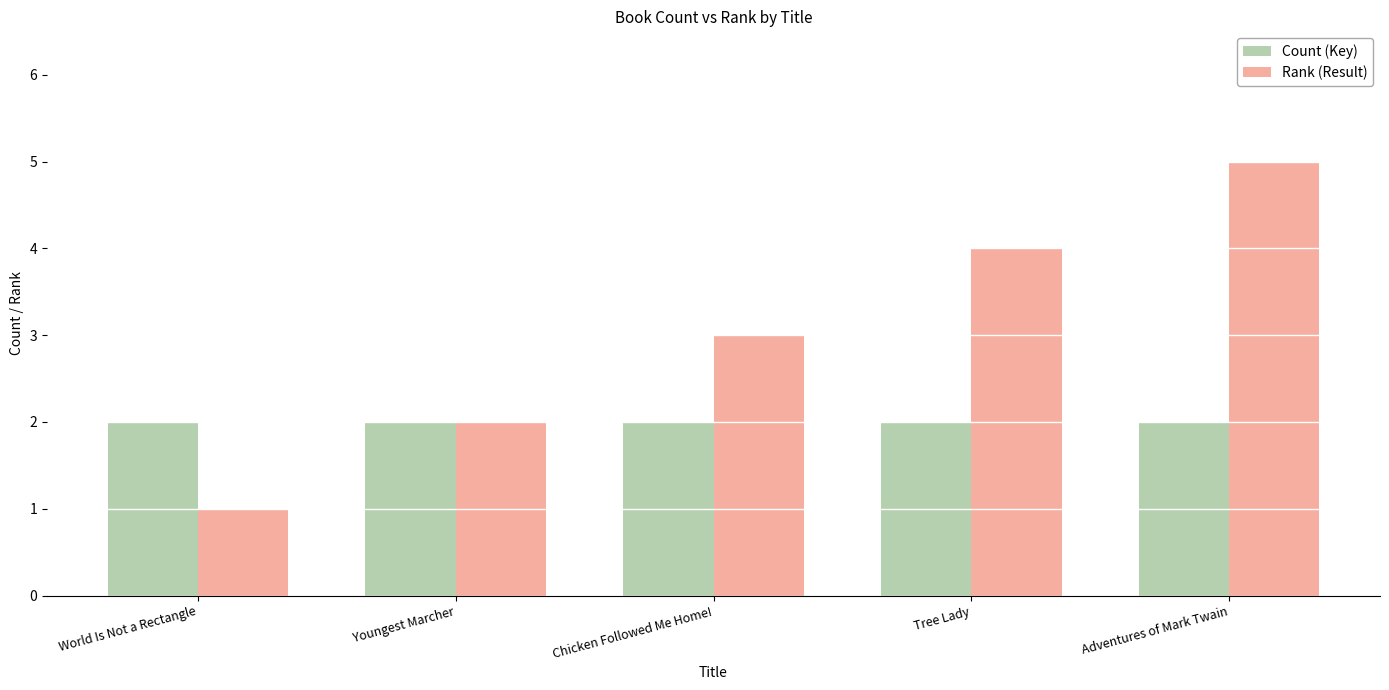

Reading left to right, extract all data points from this chart.

Count (Key): World Is Not a Rectangle=2	Youngest Marcher=2	Chicken Followed Me Home!=2	Tree Lady=2	Adventures of Mark Twain=2
Rank (Result): World Is Not a Rectangle=1	Youngest Marcher=2	Chicken Followed Me Home!=3	Tree Lady=4	Adventures of Mark Twain=5